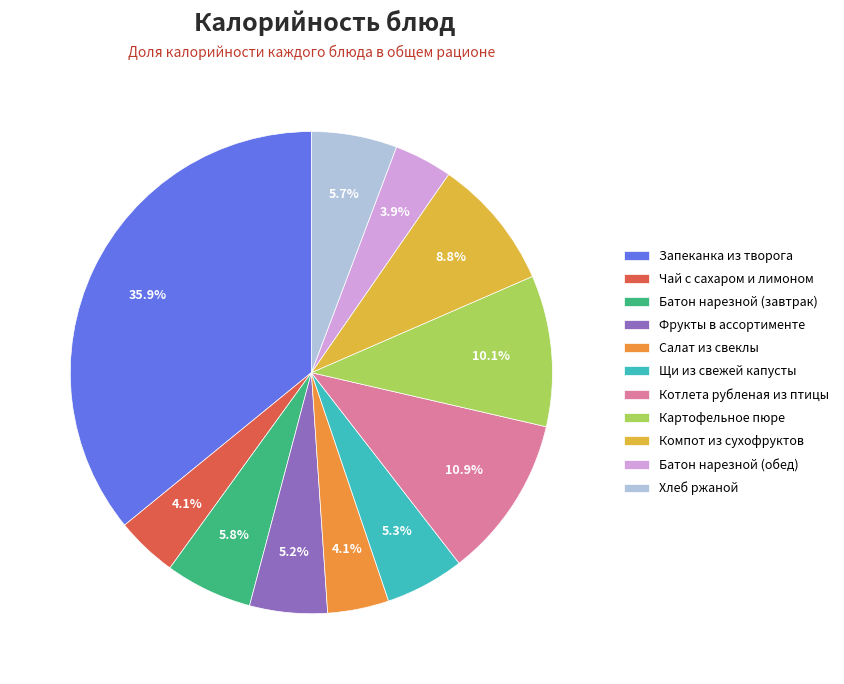

What percentage do Фрукты в ассортименте and Чай с сахаром и лимоном together represent?

9.3%